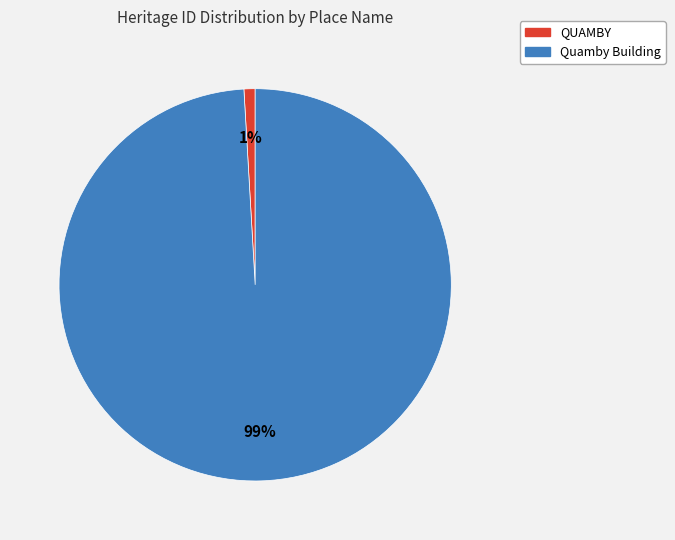

Is it true that QUAMBY is 1% of the pie?

True